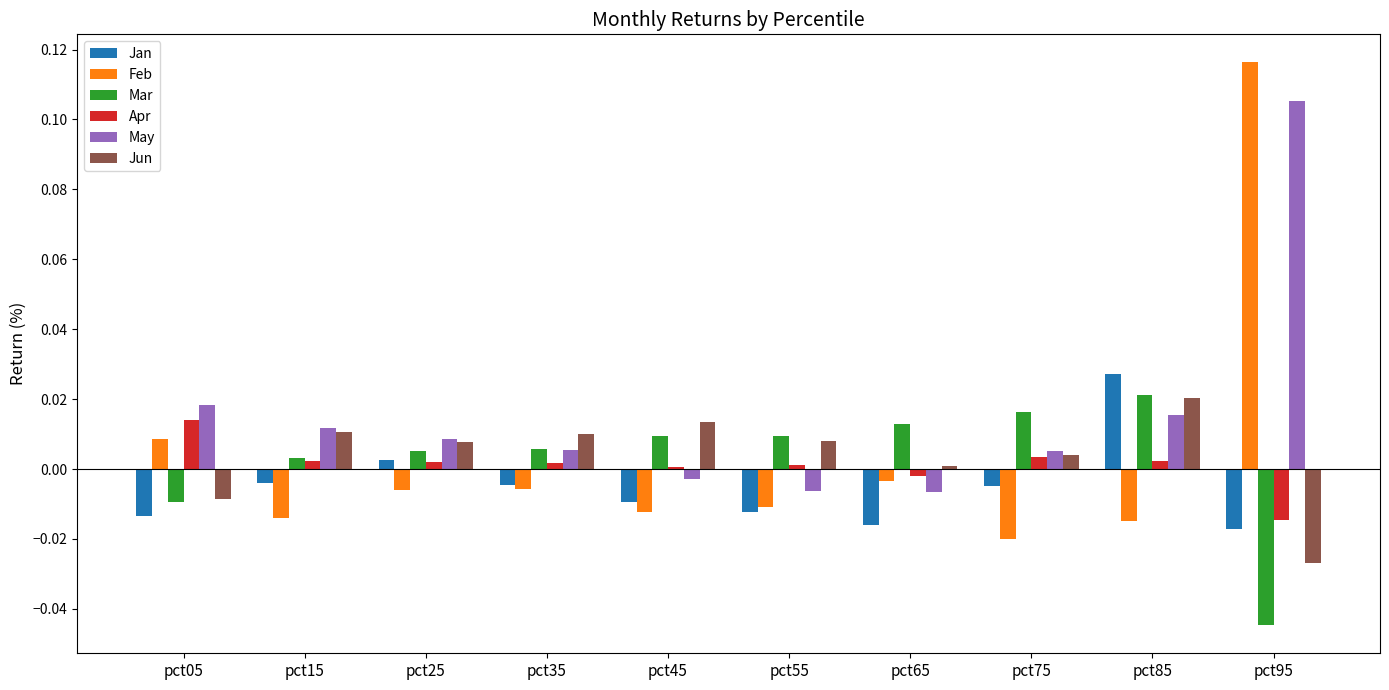

What are all the series names shown in the legend?

Jan, Feb, Mar, Apr, May, Jun